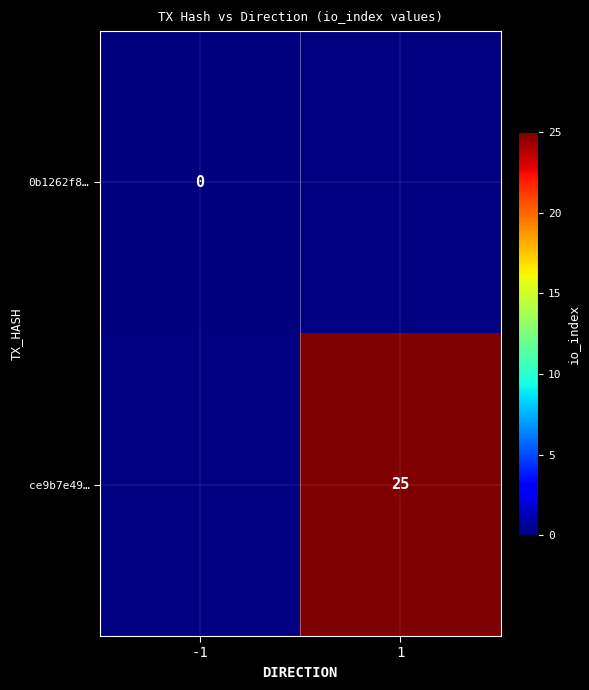

Is it true that ce9b7e49… equals 25 at 1?

True